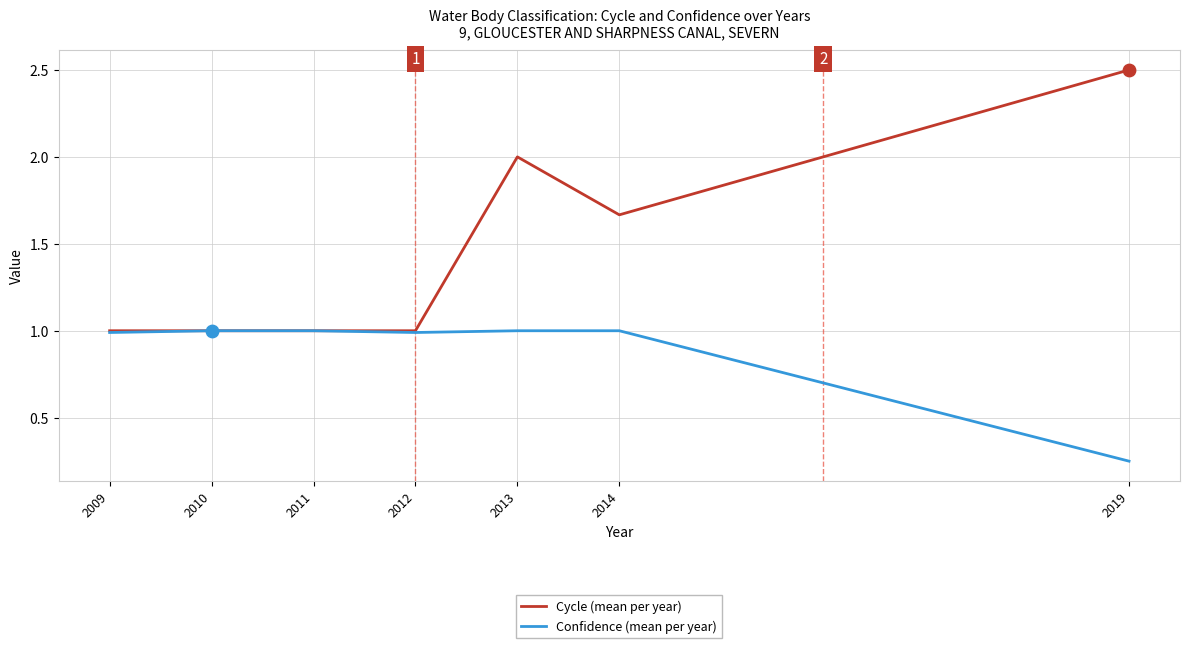

Between 2011 and 2013, which series saw the biggest shift?

Cycle (mean per year)